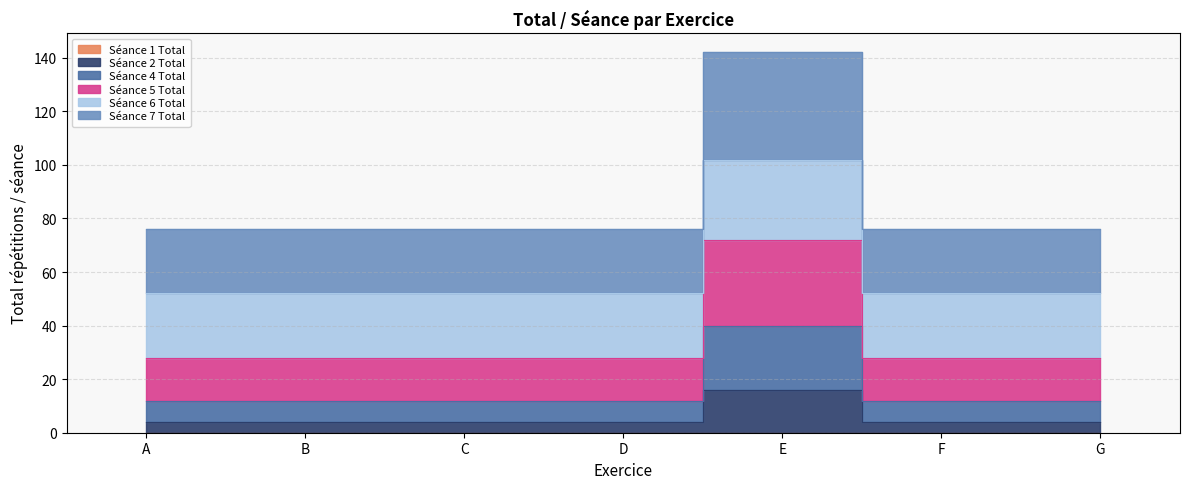

How many lines are shown in the chart?

5